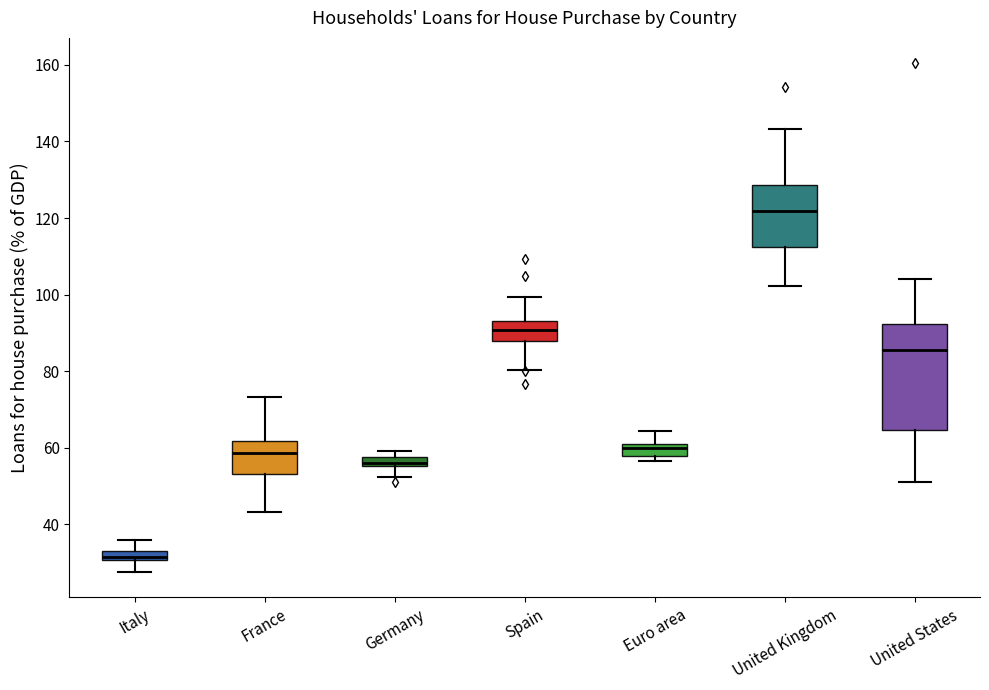

Comparing the boxes themselves (not the whiskers), which one is the tallest?

United States